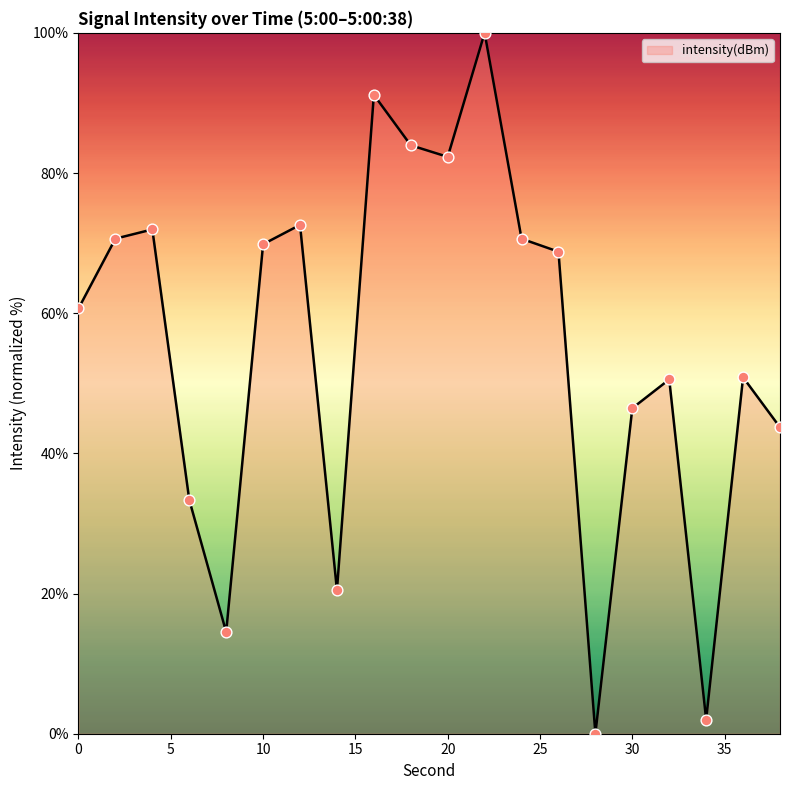

What is the maximum value shown in the chart?

100.0